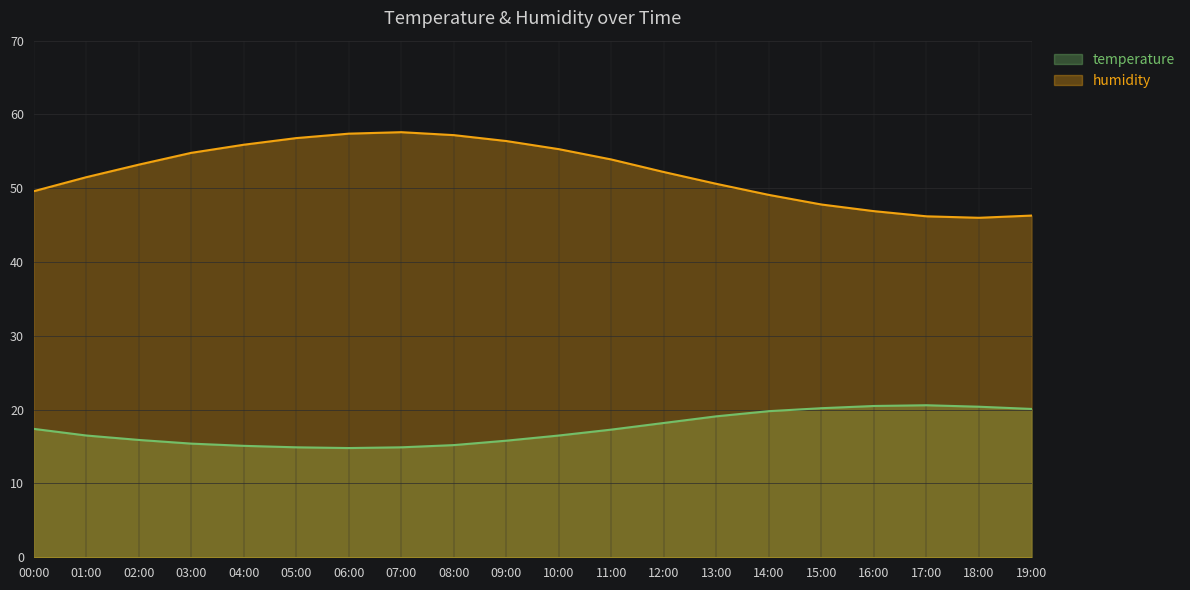

Which series has the widest spread of values?

humidity